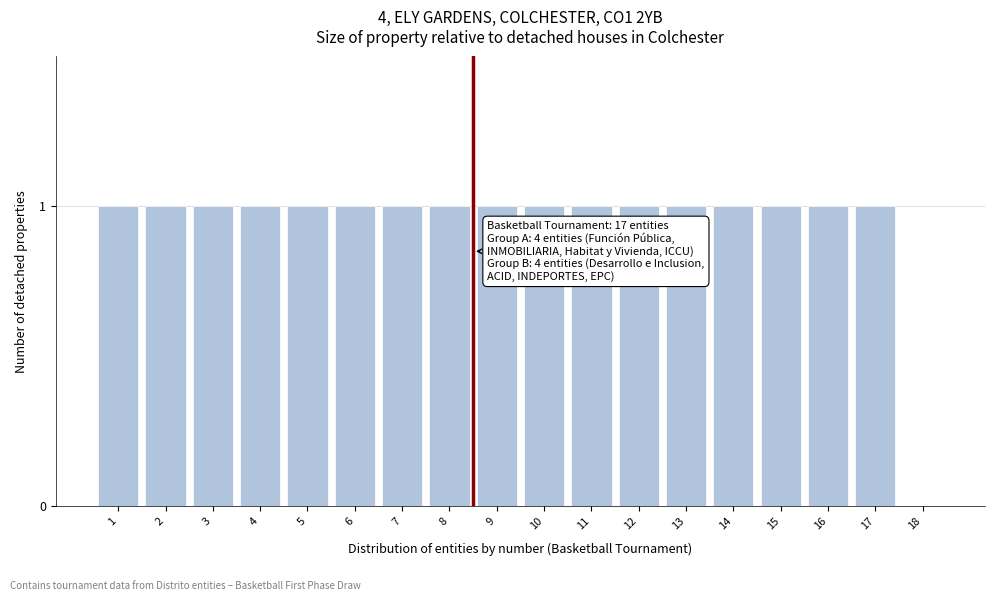

Reading right to left, transcribe all the data shown in this chart.

18=0	17=1	16=1	15=1	14=1	13=1	12=1	11=1	10=1	9=1	8=1	7=1	6=1	5=1	4=1	3=1	2=1	1=1